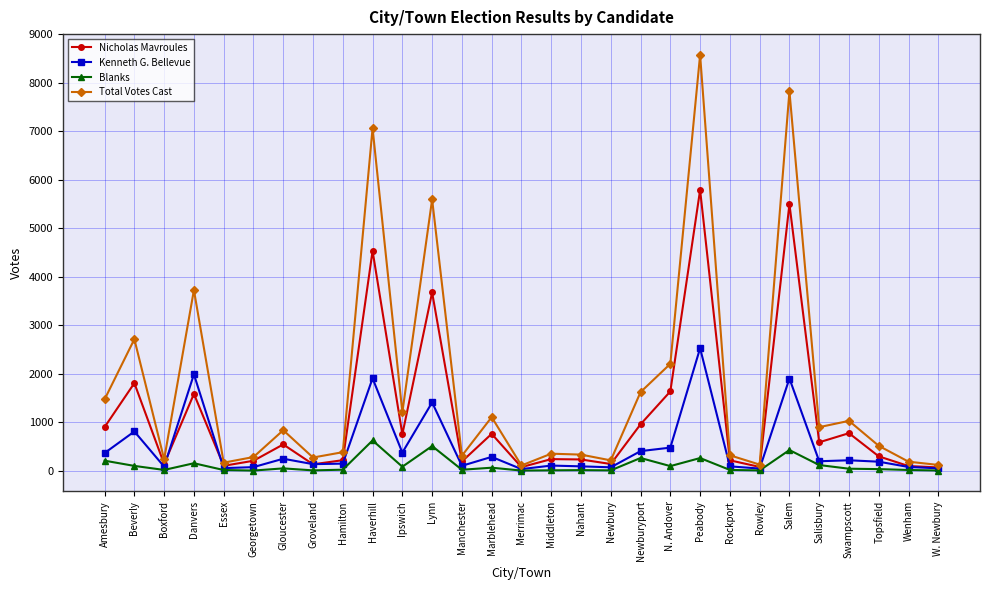

Rank the series by their average value, from highest to lowest.

Total Votes Cast, Nicholas Mavroules, Kenneth G. Bellevue, Blanks